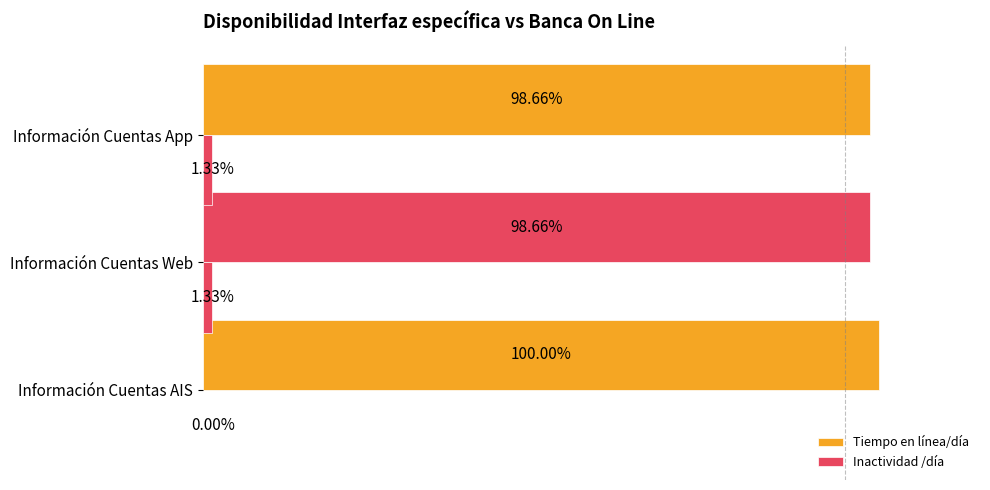

Between Información Cuentas Web and Información Cuentas App, which is larger?

Información Cuentas Web